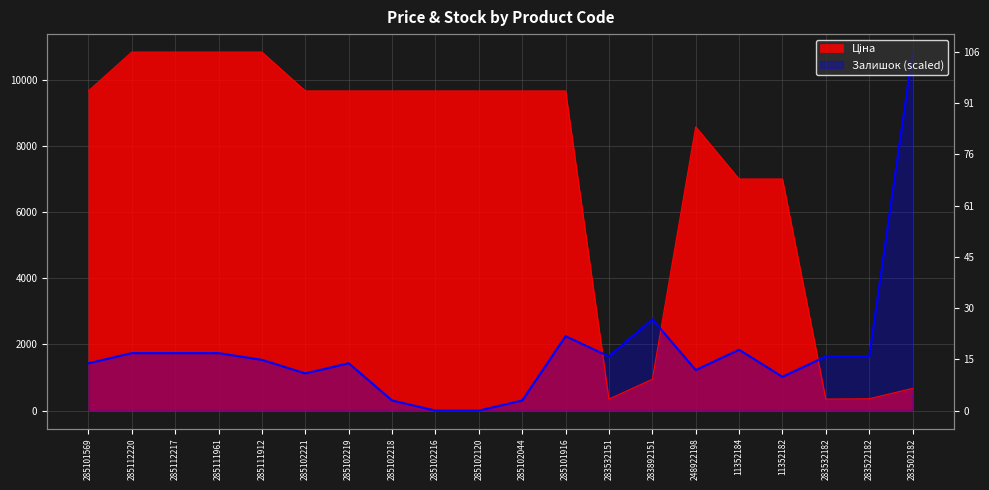

Reading left to right, what are all the values shown in this chart?

Ціна: 9664.7	10840.1	10840.1	10840.1	10840.1	9664.7	9664.7	9664.7	9664.7	9664.7	9664.7	9664.7	348.6	947.6	8581.1	7002.7	7002.7	348.6	358.0	672.7
Залишок: 1431.7	1738.5	1738.5	1738.5	1534.0	1124.9	1431.7	306.8	0.0	0.0	306.8	2249.8	1636.2	2761.2	1227.2	1840.8	1022.7	1636.2	1636.2	10840.1